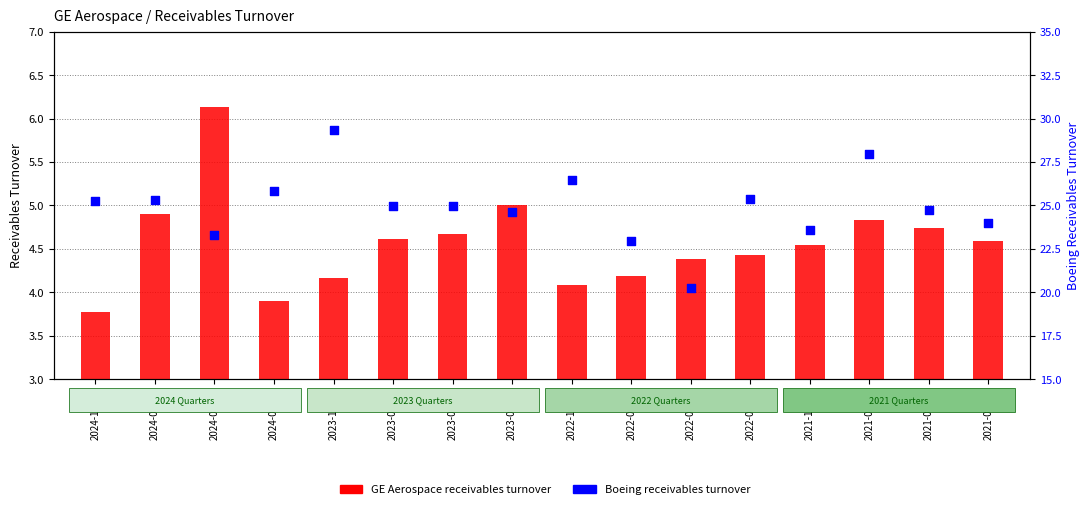

Which series has the largest total across all categories?

Boeing receivables turnover